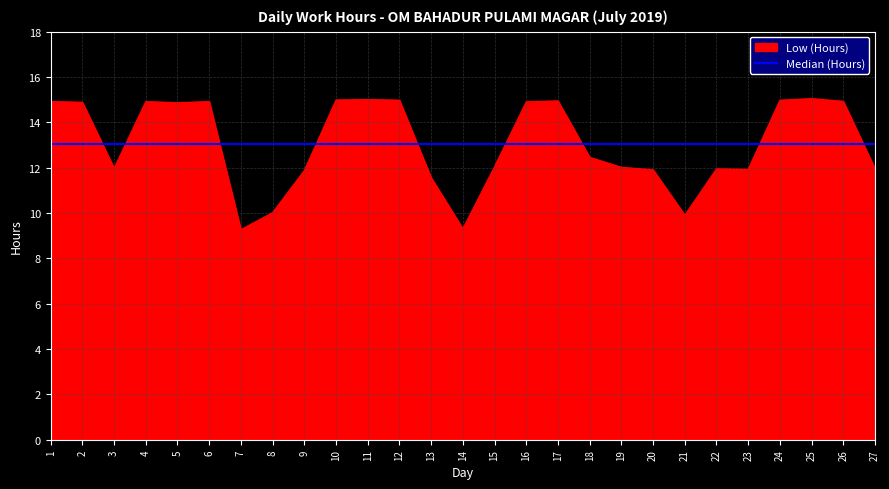

At which category does the chart reach its minimum across all series?

7